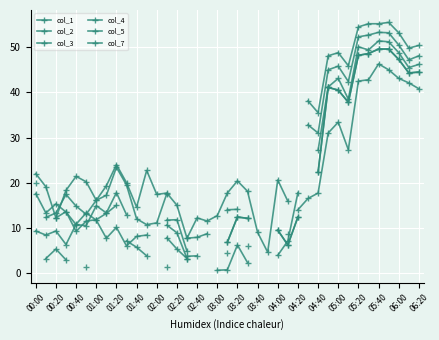

At 00:20, list the series in order from largest to smallest.

col_1, col_3, col_2, col_4, col_5, col_7